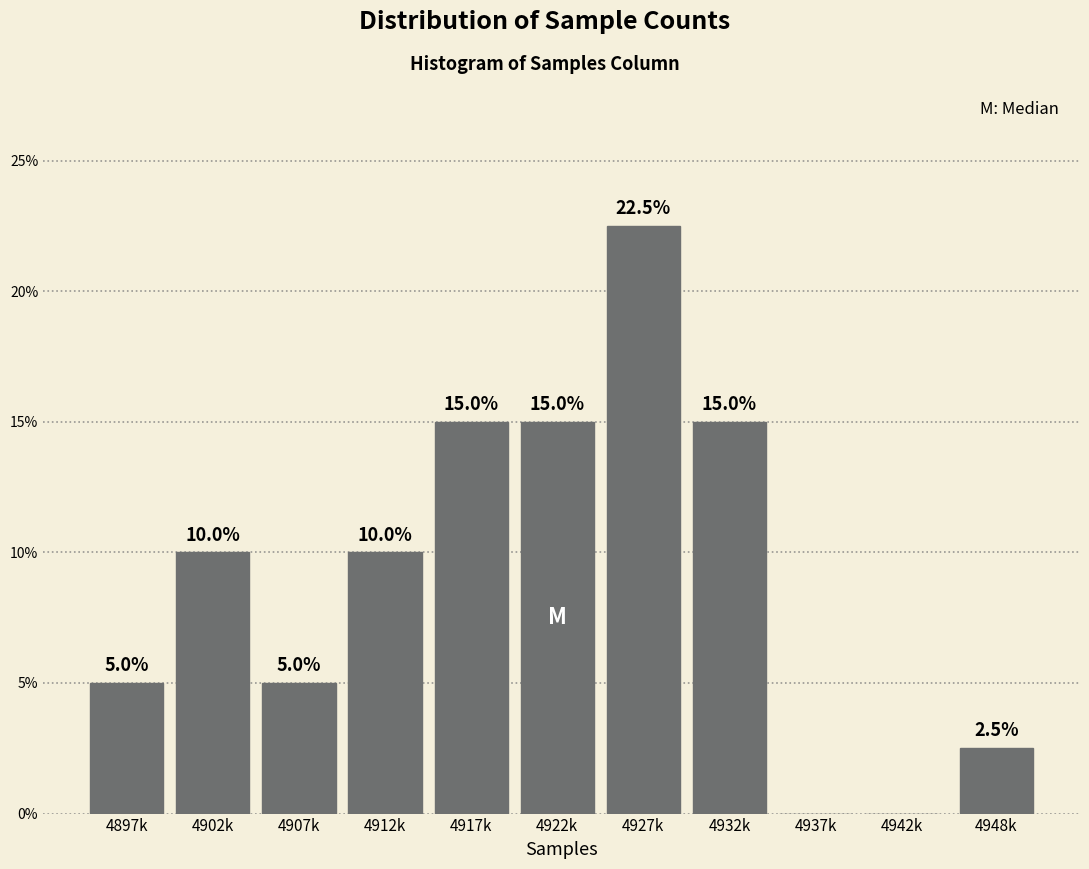

Reading left to right, what are all the values shown in this chart?

4897k=5.0	4902k=10.0	4907k=5.0	4912k=10.0	4917k=15.0	4922k=15.0	4927k=22.5	4932k=15.0	4937k=0.0	4942k=0.0	4948k=2.5